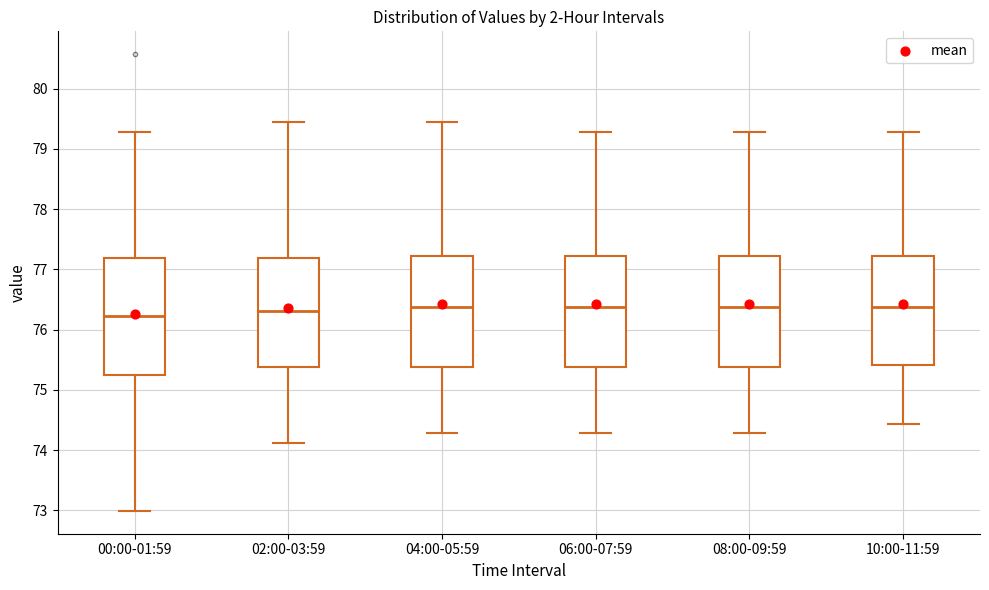

Reading left to right, transcribe this box plot: for each box, give where its median line is, the range the box spans, and where its two whiskers end, as read against the y-axis. The values are not printed on the chart, so give them approximately, as read against the axis.

00:00-01:59: median 76.2, box 75.3 to 77.2, whiskers 73.0 to 79.3
02:00-03:59: median 76.3, box 75.4 to 77.2, whiskers 74.1 to 79.4
04:00-05:59: median 76.4, box 75.4 to 77.2, whiskers 74.3 to 79.4
06:00-07:59: median 76.4, box 75.4 to 77.2, whiskers 74.3 to 79.3
08:00-09:59: median 76.4, box 75.4 to 77.2, whiskers 74.3 to 79.3
10:00-11:59: median 76.4, box 75.4 to 77.2, whiskers 74.4 to 79.3